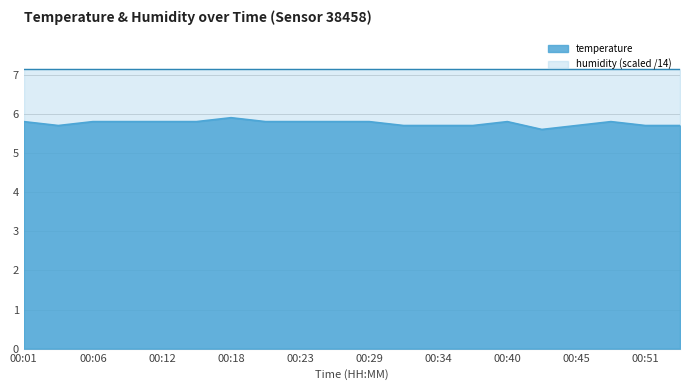

What is the greatest value displayed?

7.1